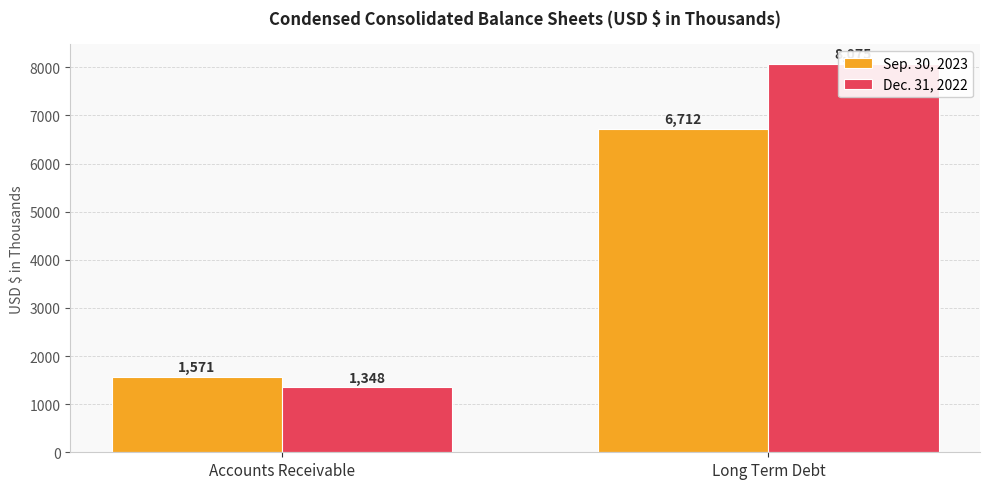

Reading right to left, list all the values displayed in this chart.

Sep. 30, 2023: Long Term Debt=6712	Accounts Receivable=1571
Dec. 31, 2022: Long Term Debt=8075	Accounts Receivable=1348